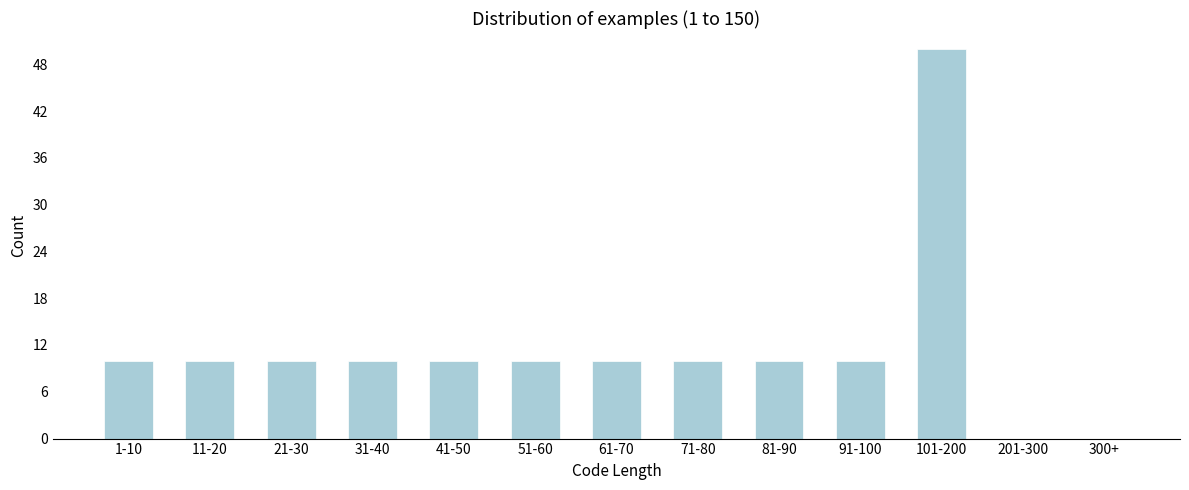

Reading left to right, extract all data points from this chart.

1-10=10	11-20=10	21-30=10	31-40=10	41-50=10	51-60=10	61-70=10	71-80=10	81-90=10	91-100=10	101-200=50	201-300=0	300+=0